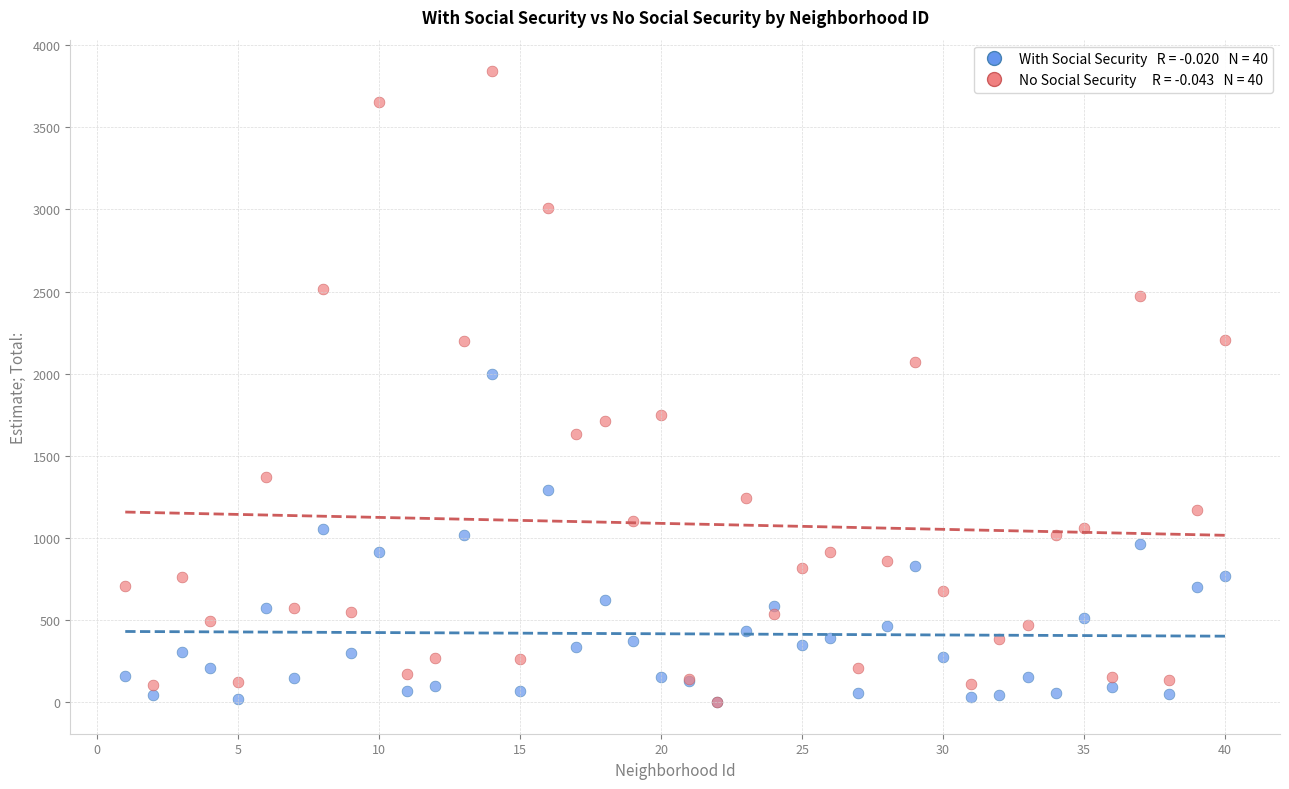

Across all series, what Y value is closest to 1921?

2001